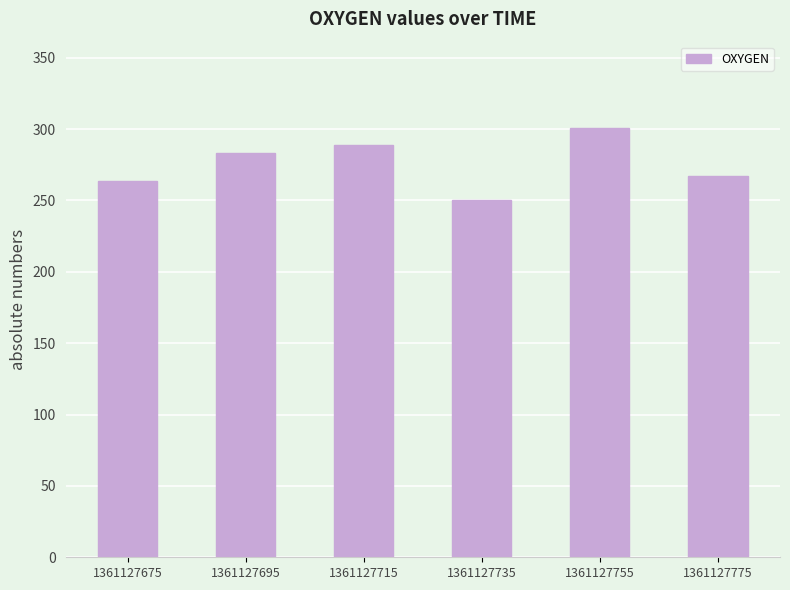

What is the difference between the second highest and minimum values?

38.2